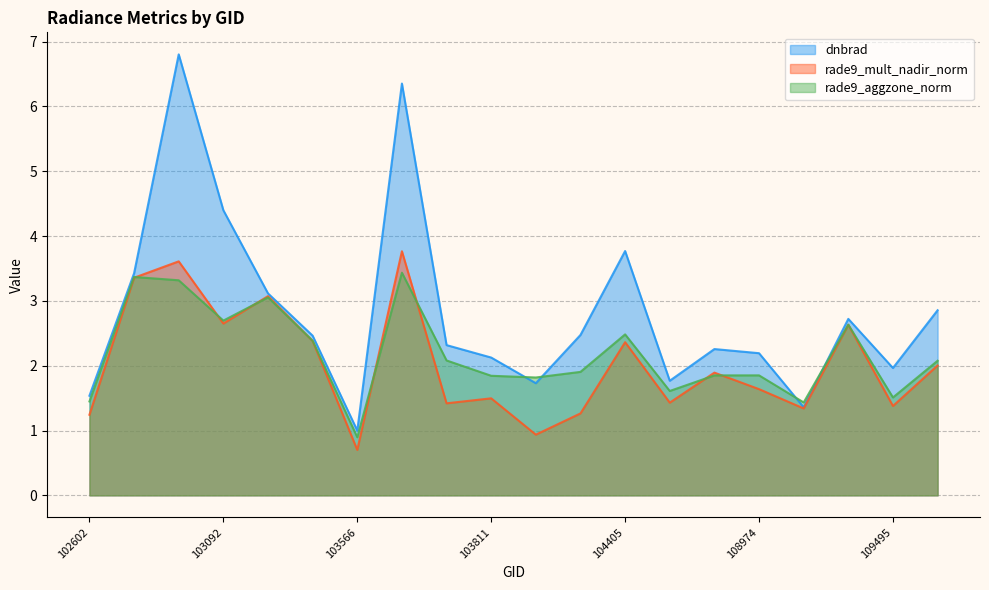

In rade9_mult_nadir_norm, how many points are higher than both neighbors (excluding endpoints)?

7